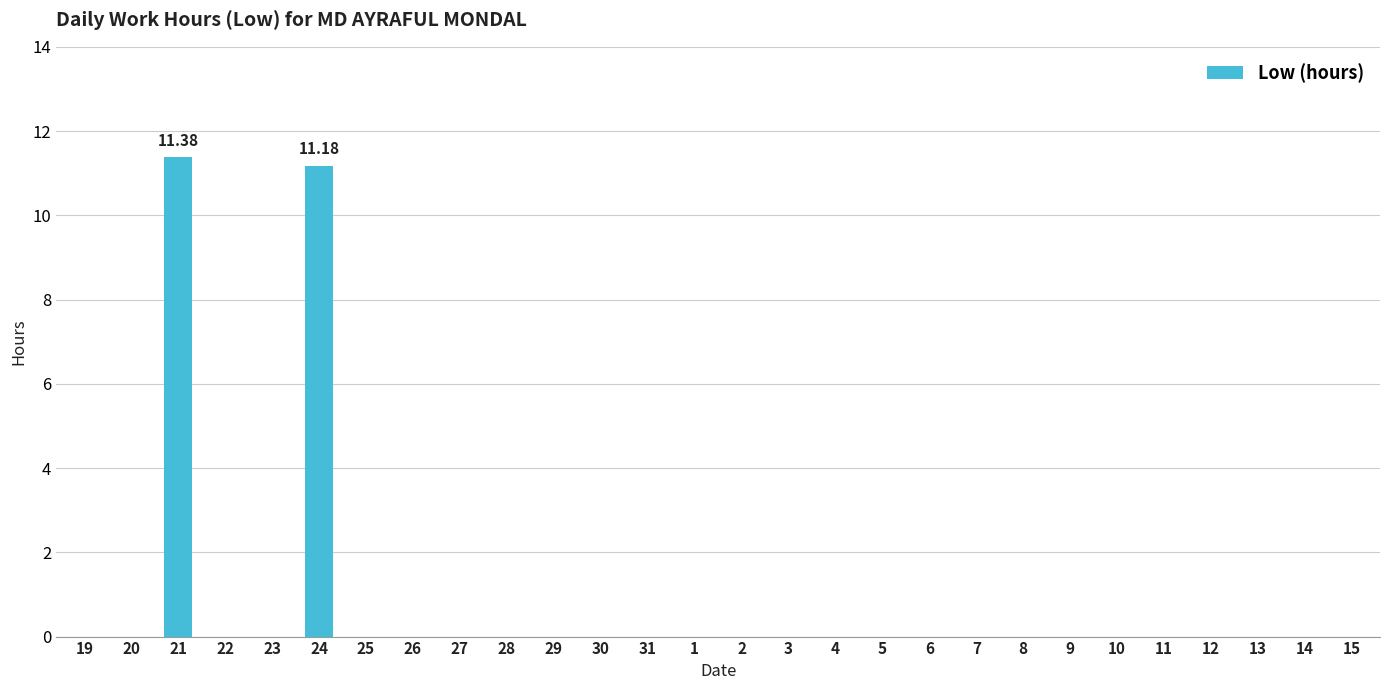

Is it true that the value at 8 is -5.4?

False